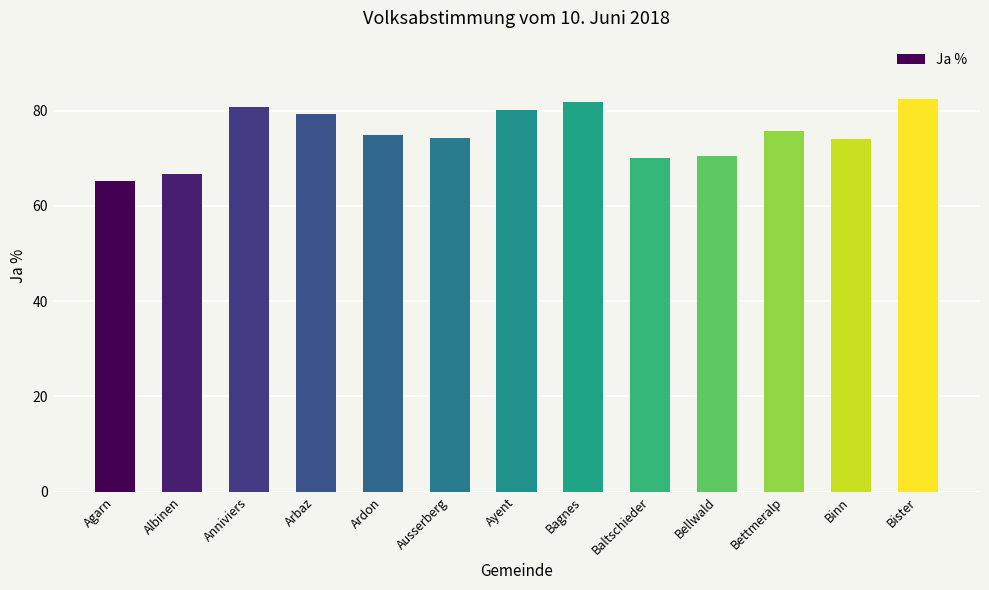

Which label corresponds to the smallest value in the chart?

Agarn